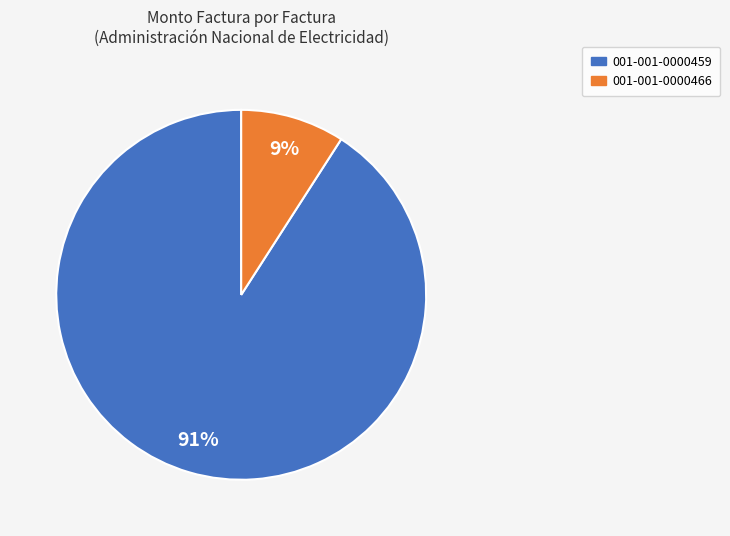

Which has a higher value, 001-001-0000466 or 001-001-0000459?

001-001-0000459